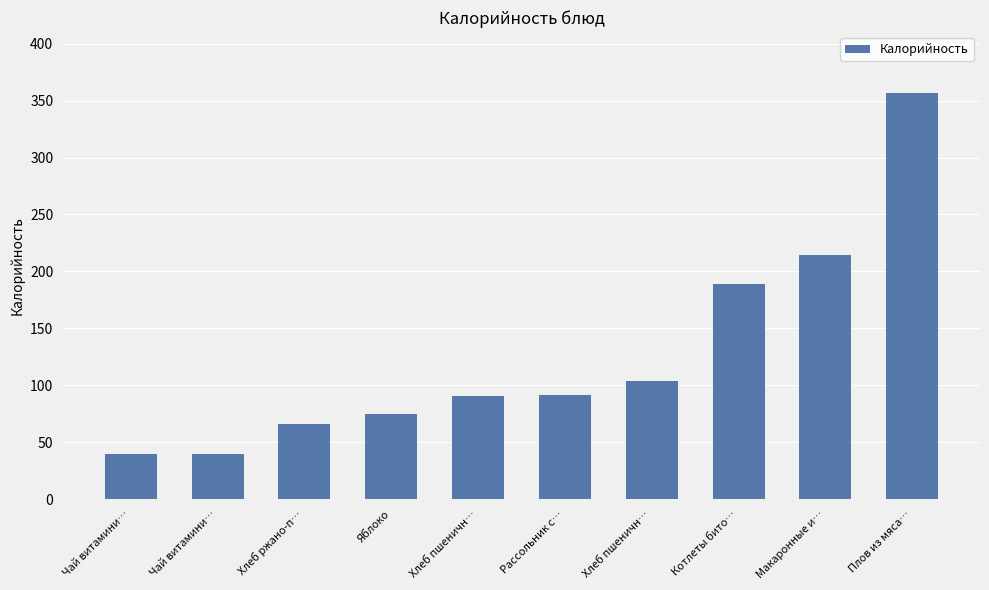

What is the average value?

126.6